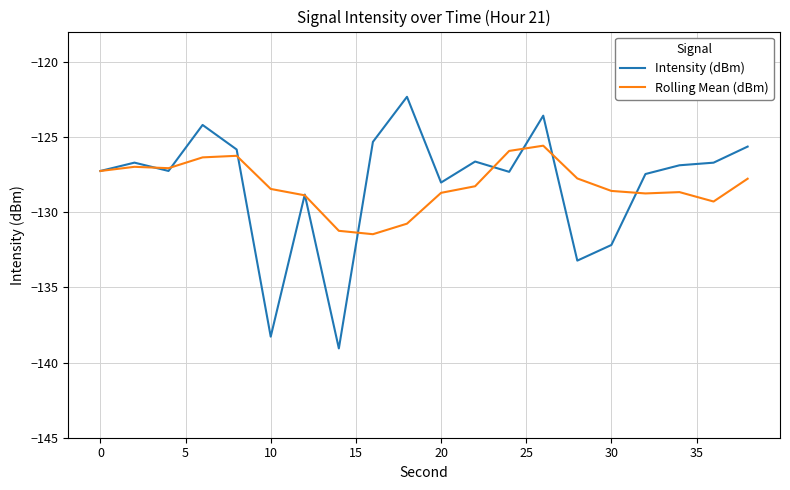

True or false: Intensity (dBm) and Rolling Mean (dBm) cross at least once.

True